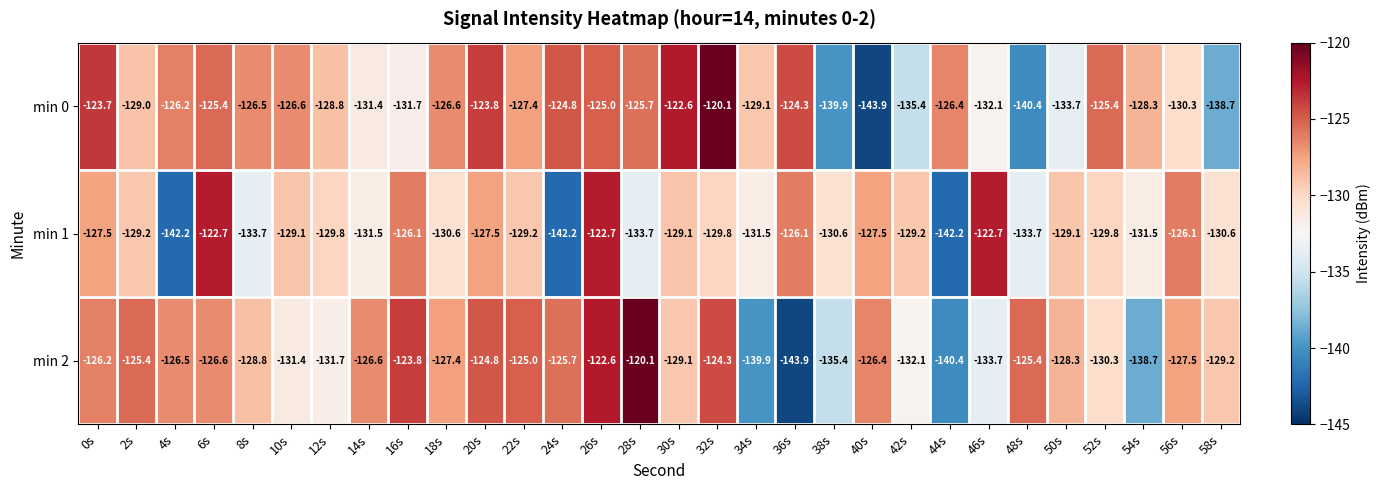

At 54s, list the series in order from smallest to largest.

min 2, min 1, min 0